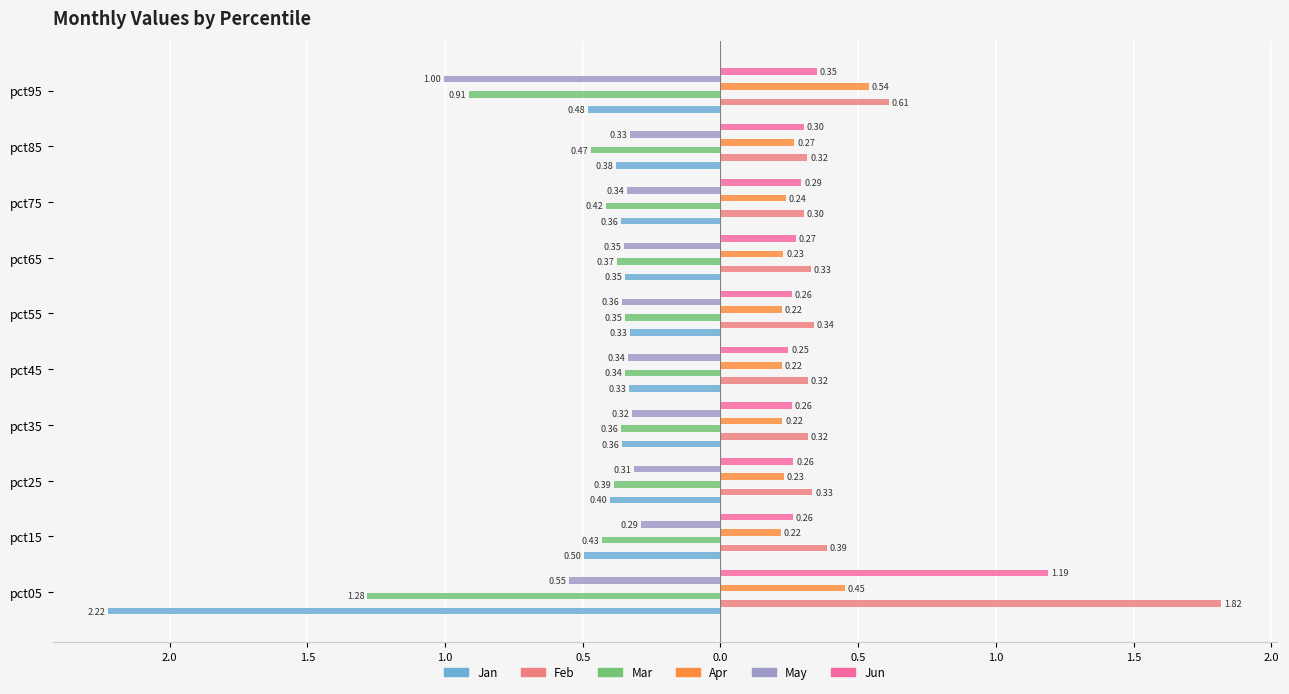

Which series has the largest range (max minus min)?

Jan